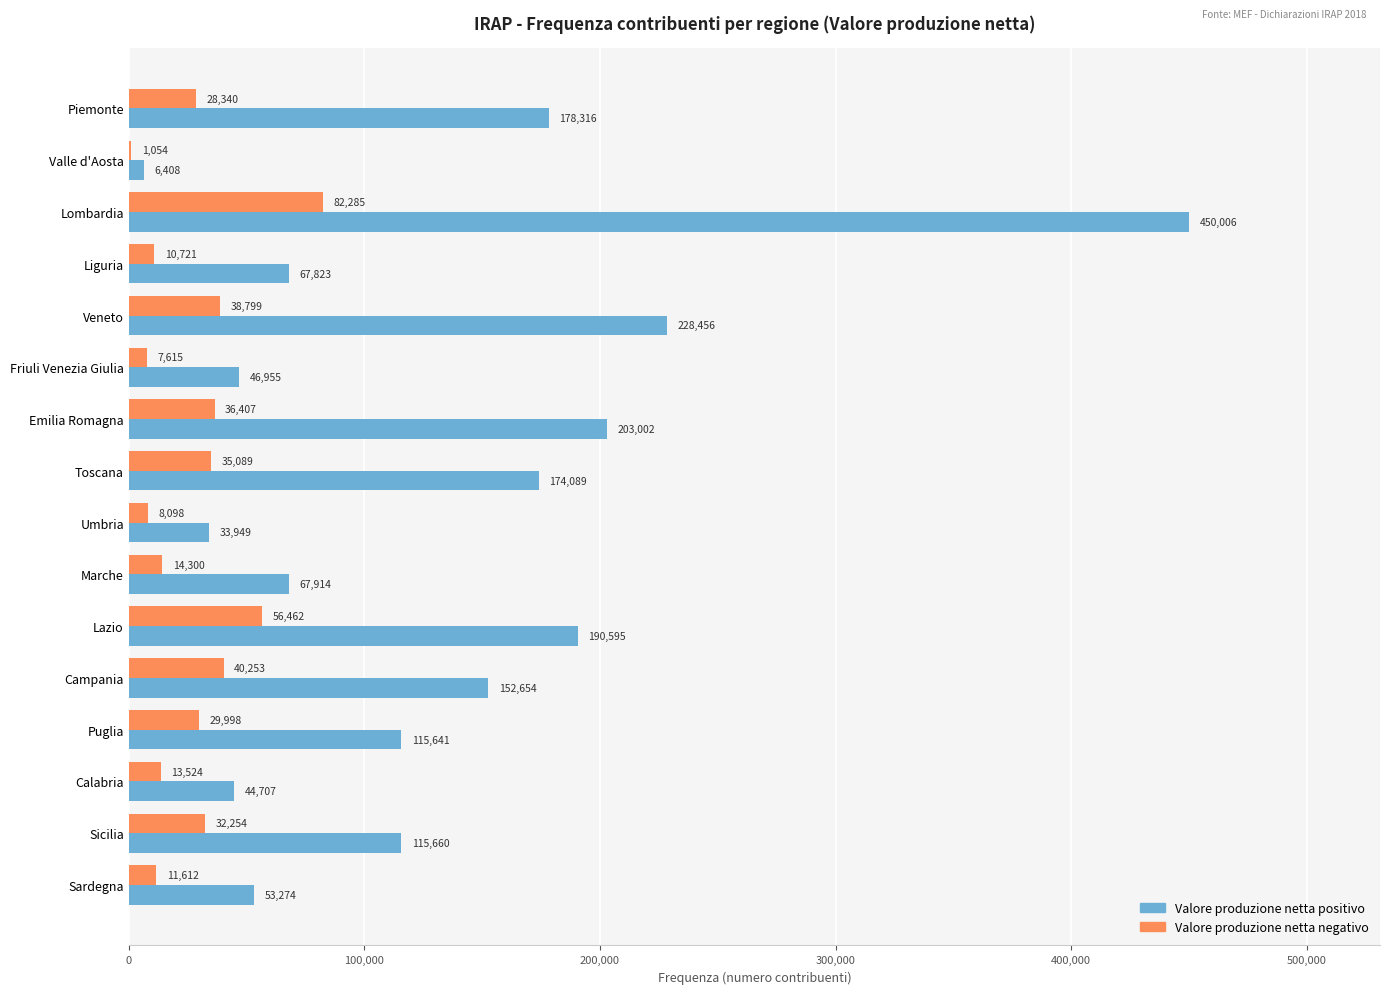

What is the maximum value shown in the chart?

450006